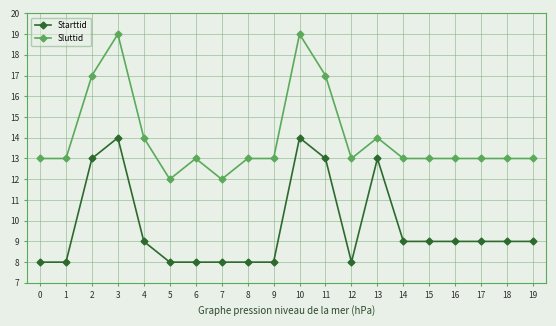

Count the Sluttid values in the range 13 to 14.

14